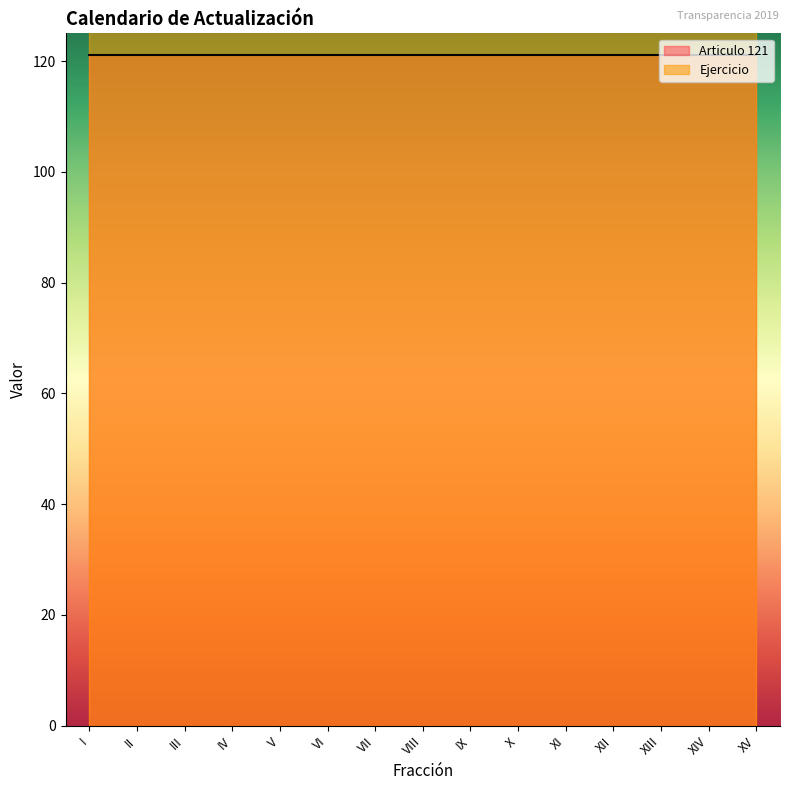

What position from the right is XI?

5